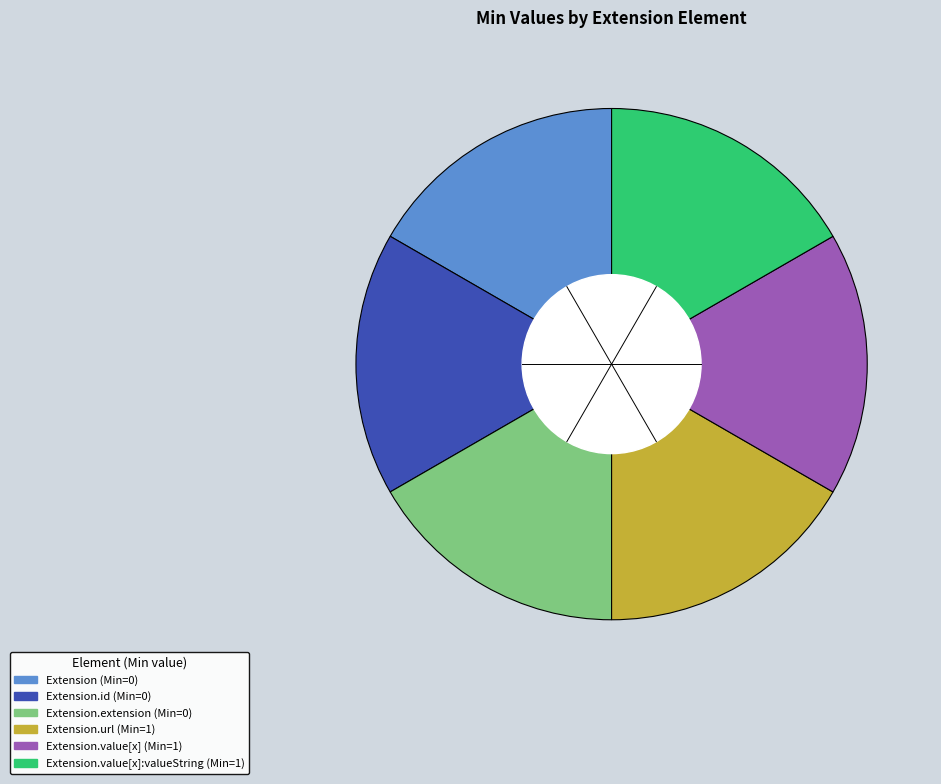

Is there a majority slice in this chart?

No